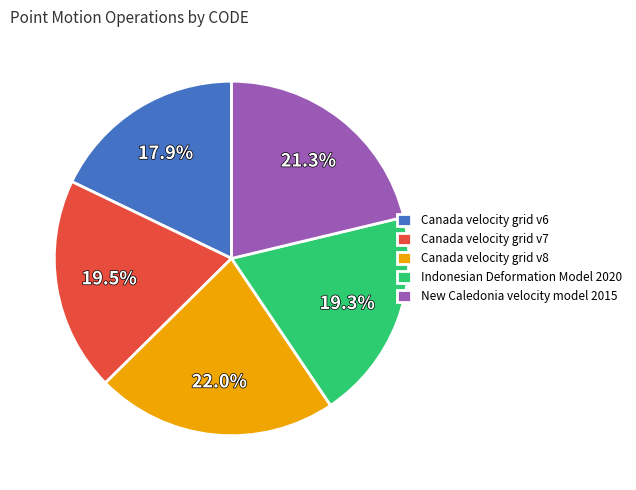

To the nearest percent, what is the average slice percentage?

20%